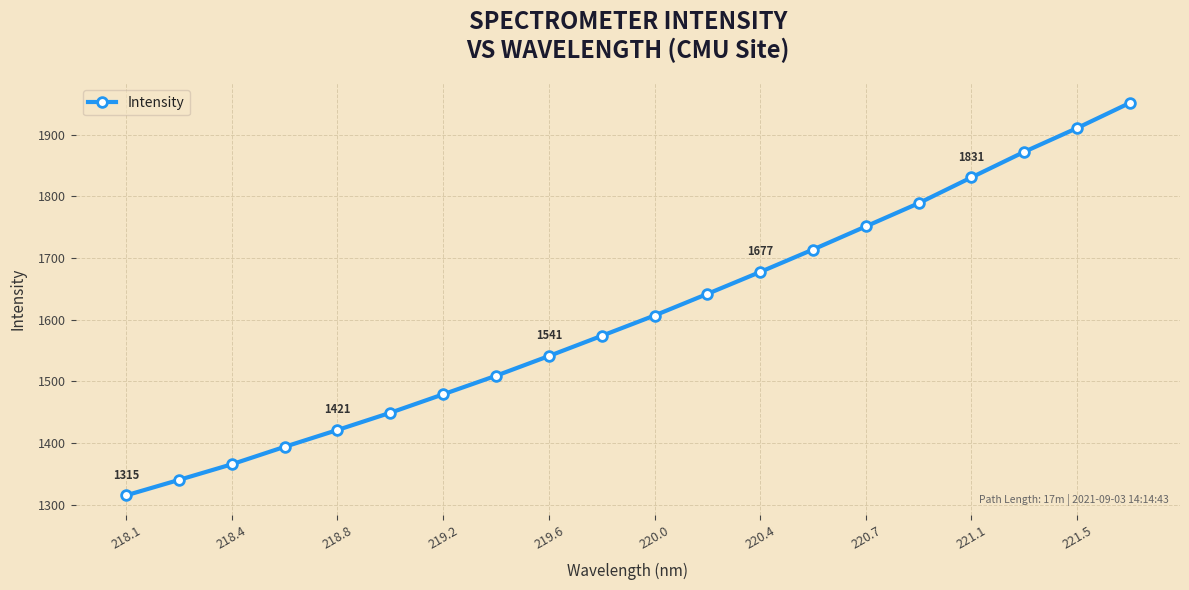

Is this an area chart (filled region under the line)?

No